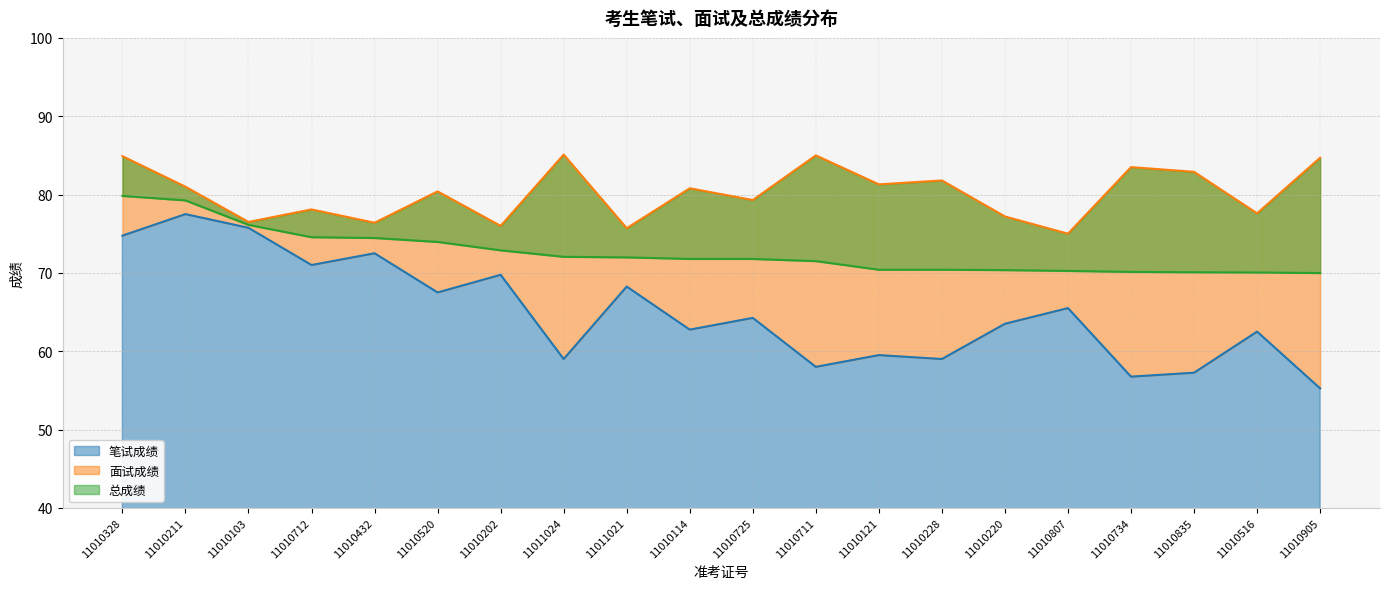

Is the value of 总成绩 at 11011024 greater than the value of 面试成绩 at 11010228?

No